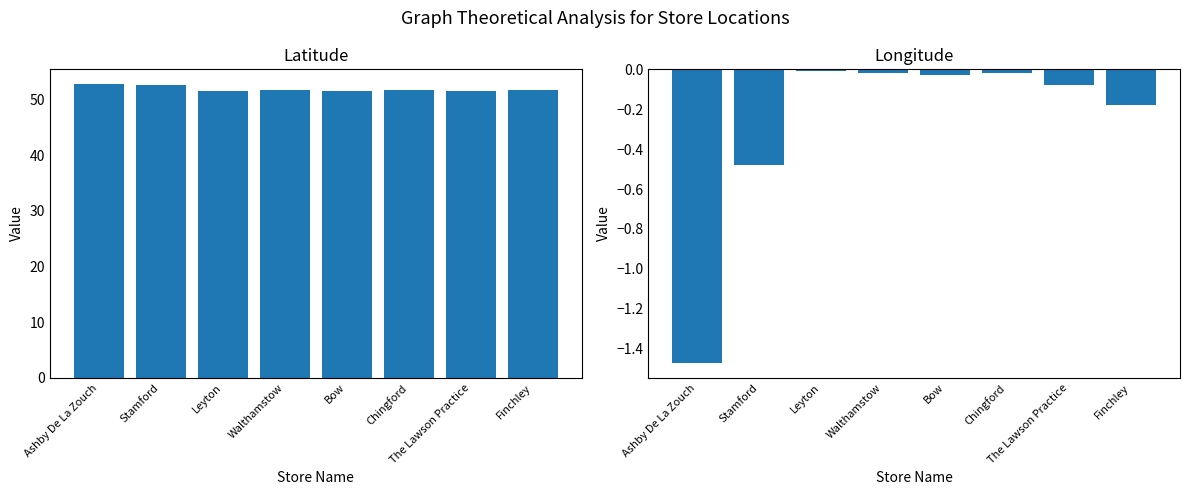

Between Chingford and Bow, which is larger?

Chingford